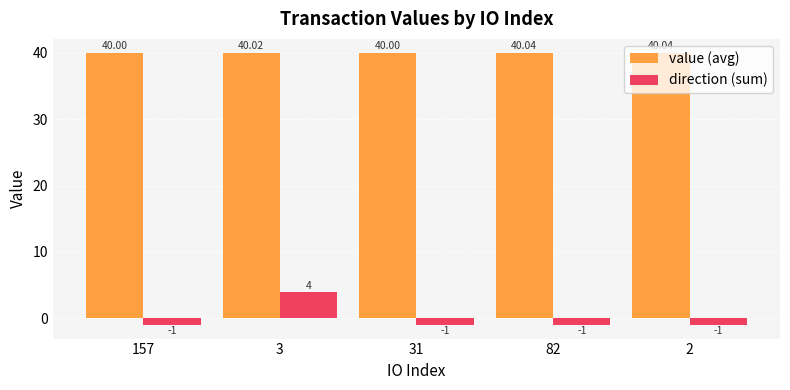

Reading right to left, extract all data points from this chart.

value (avg): 40.0	40.0	40.0	40.0	40.0
direction (sum): -1.0	-1.0	-1.0	4.0	-1.0